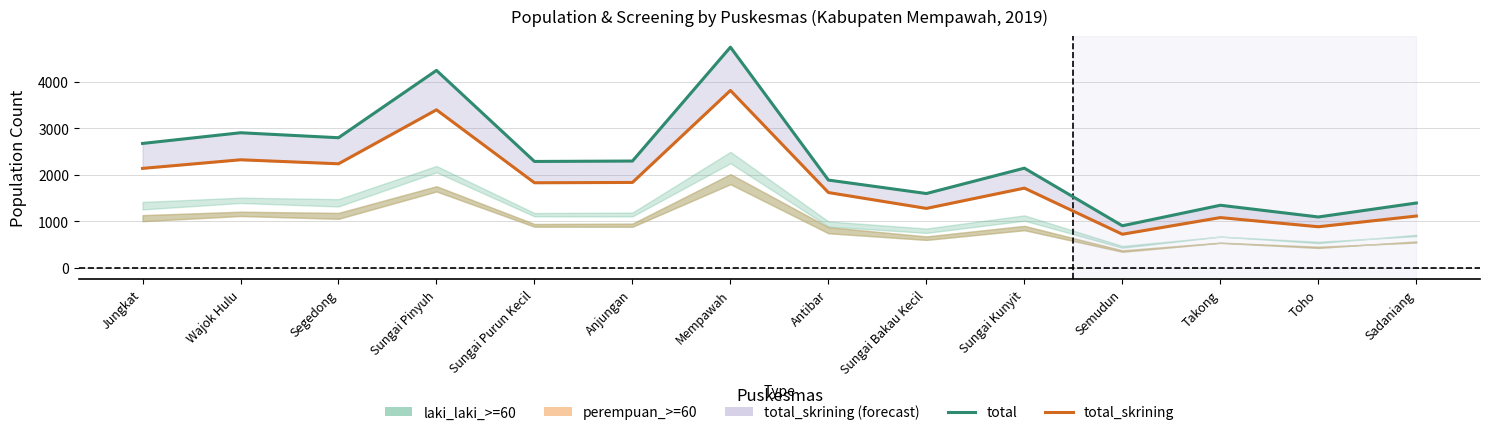

What position from the left is Sungai Purun Kecil?

5